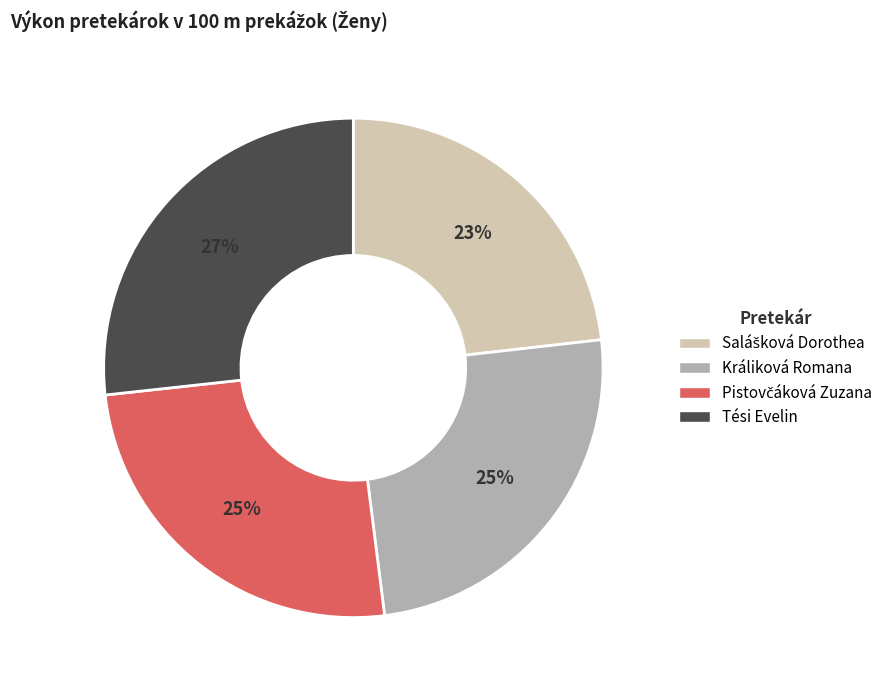

Does Tési Evelin account for over 50% of the chart?

No